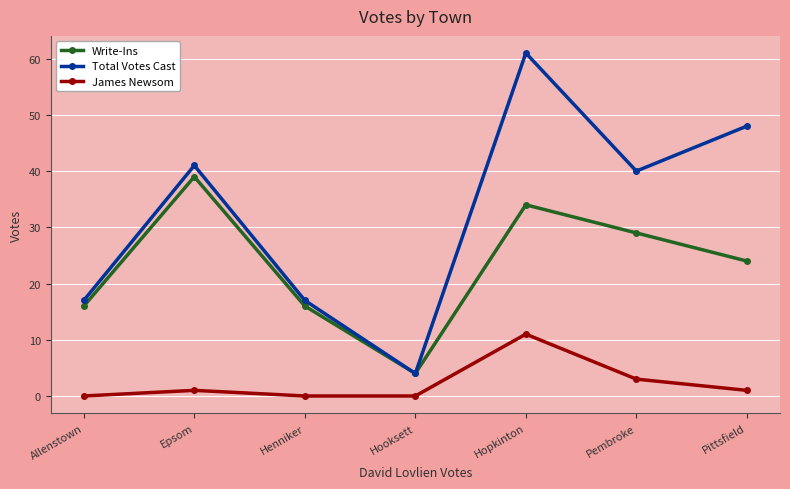

Reading right to left, transcribe all the data shown in this chart.

Write-Ins: 24	29	34	4	16	39	16
Total Votes Cast: 48	40	61	4	17	41	17
James Newsom: 1	3	11	0	0	1	0